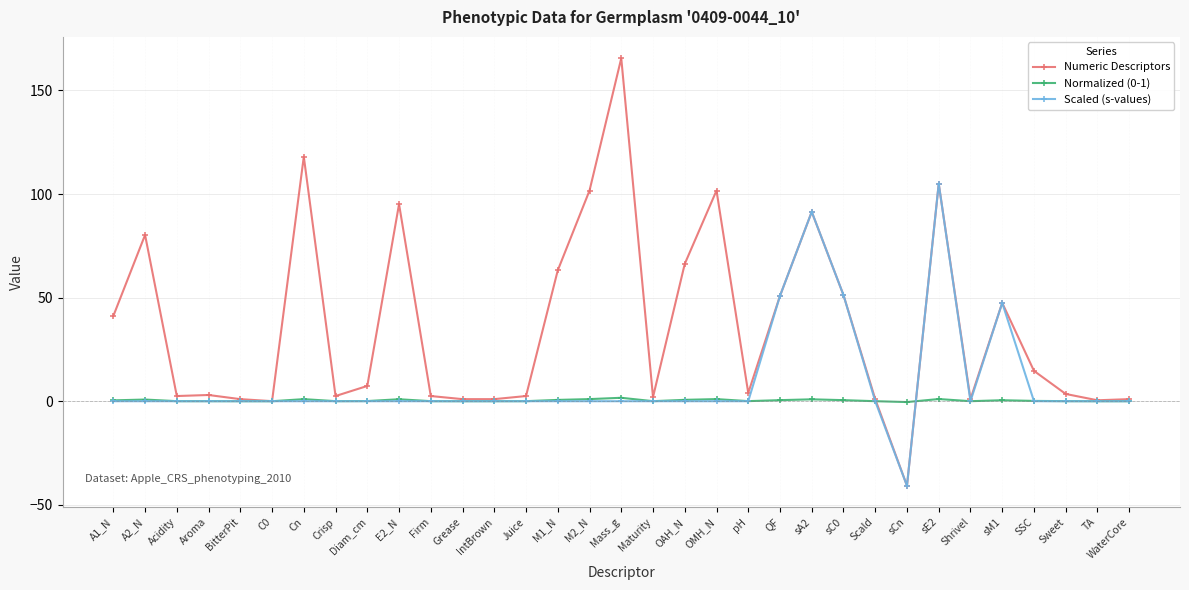

What is the label of the 17th point from the left?

Mass_g